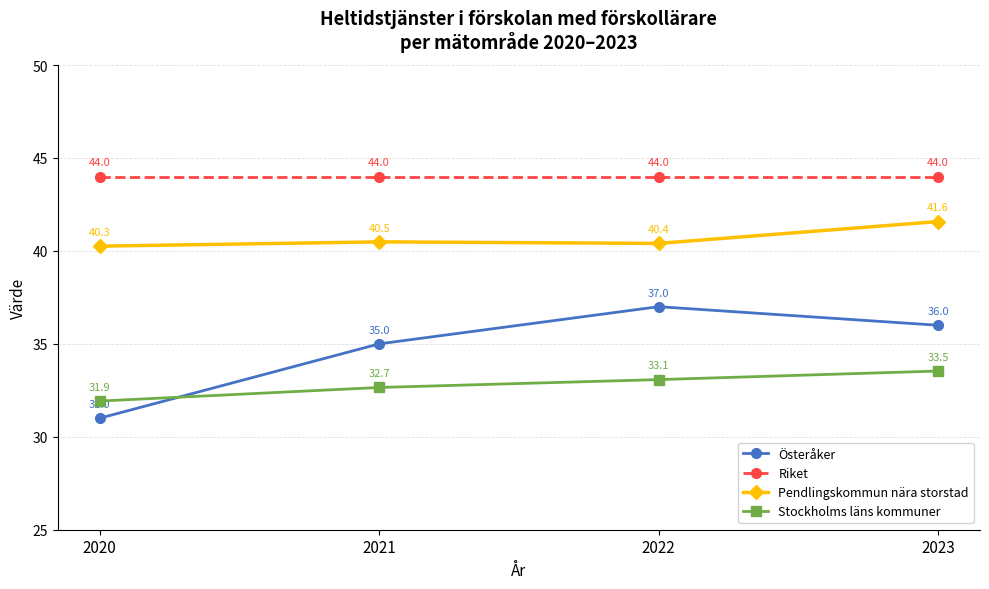

True or false: Riket and Pendlingskommun nära storstad intersect in this chart.

False